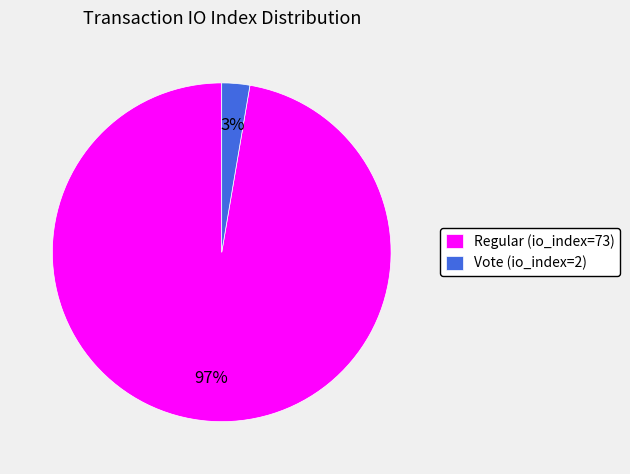

Do Regular (io_index=73) and Vote (io_index=2) together represent more than half of the pie?

Yes